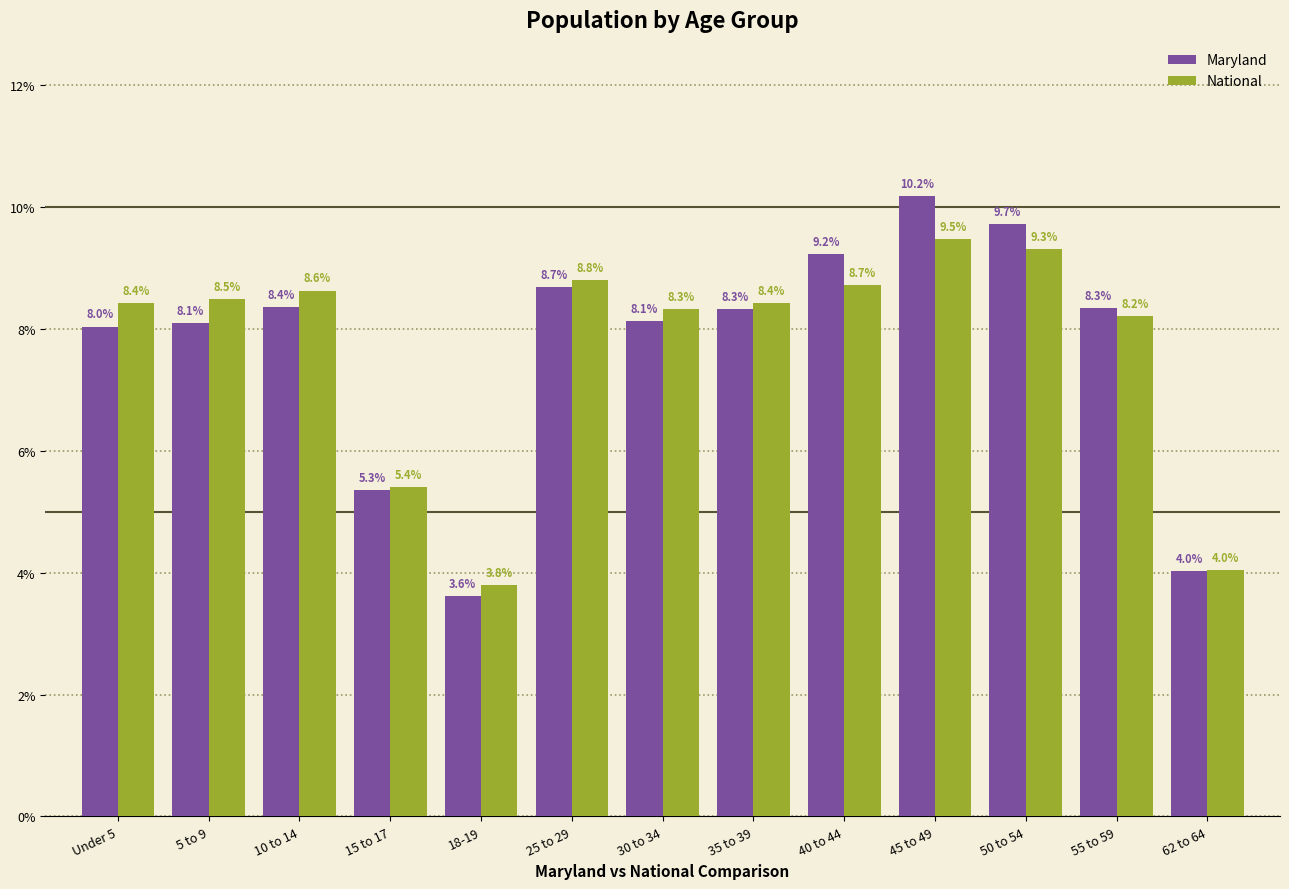

What is the sum of all Maryland values?

100.0